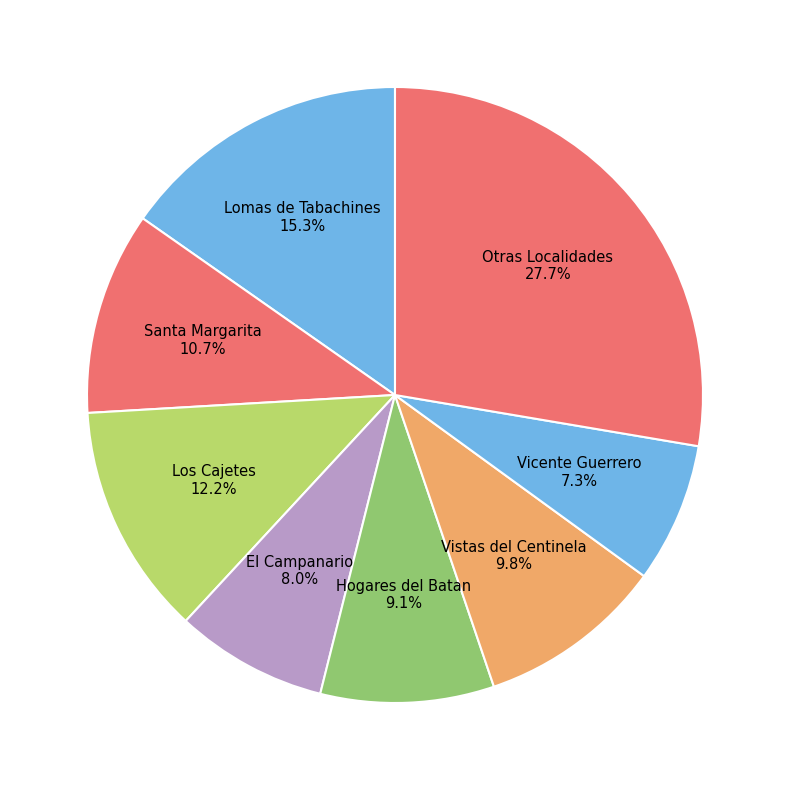

Count the number of slices in the pie.

8